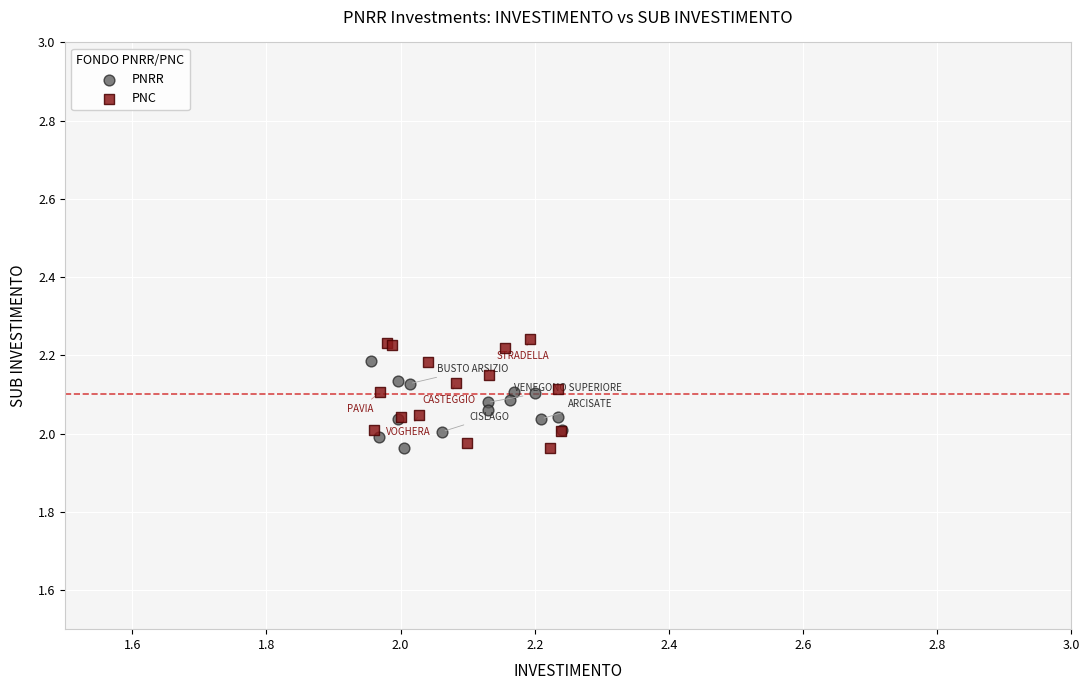

What are all the series names shown in the legend?

PNRR, PNC